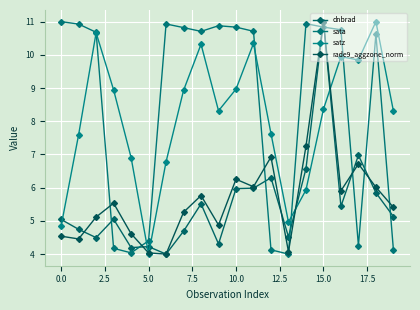

What is the difference between the second highest and minimum values in the sata series?

6.9